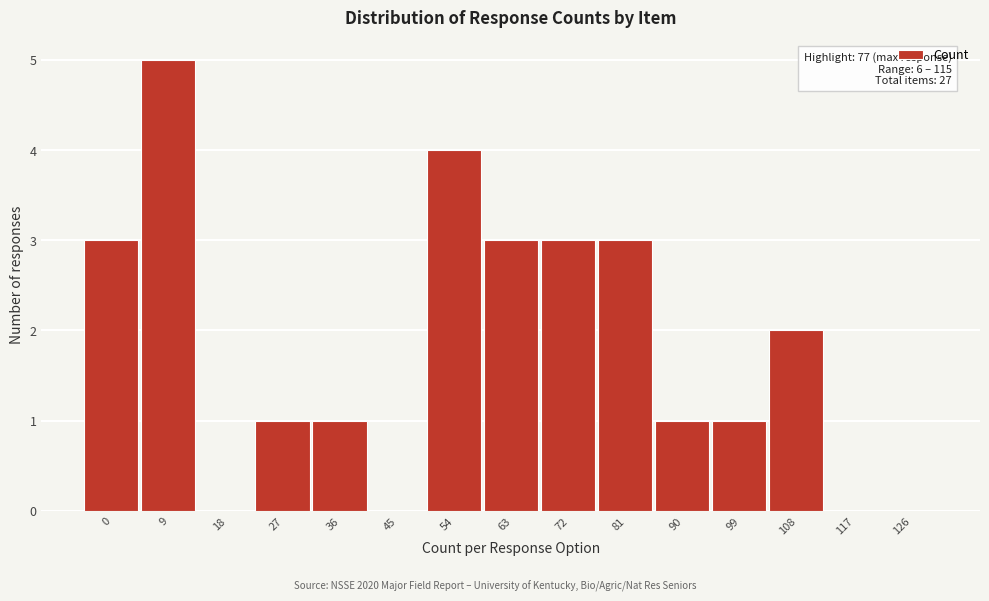

Reading right to left, what are all the values shown in this chart?

126=0	117=0	108=2	99=1	90=1	81=3	72=3	63=3	54=4	45=0	36=1	27=1	18=0	9=5	0=3